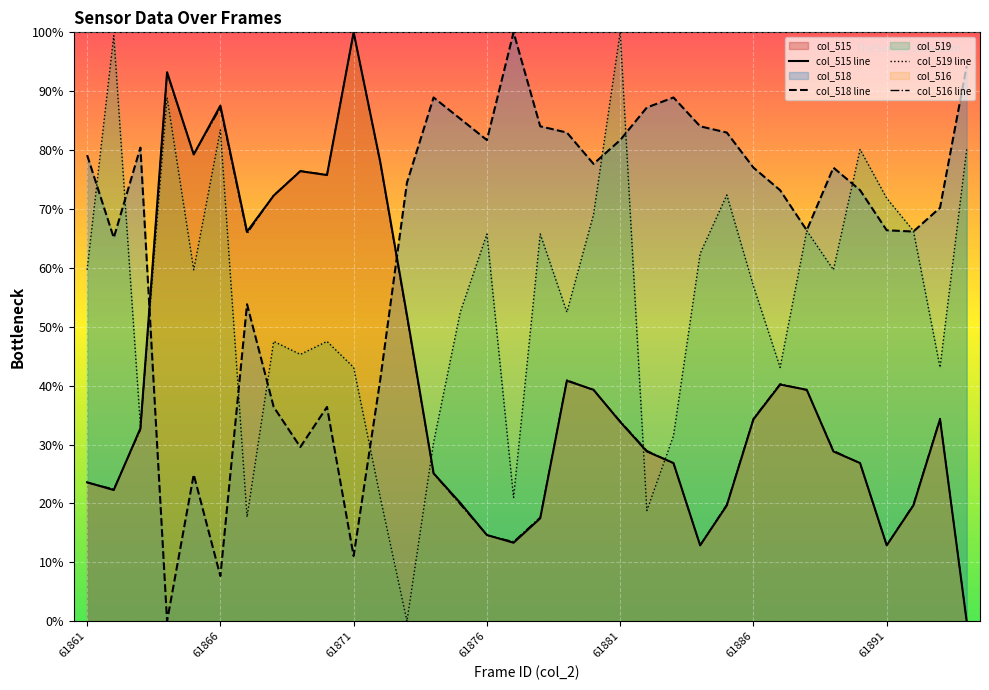

What is the total value across all series at 14?

177.7